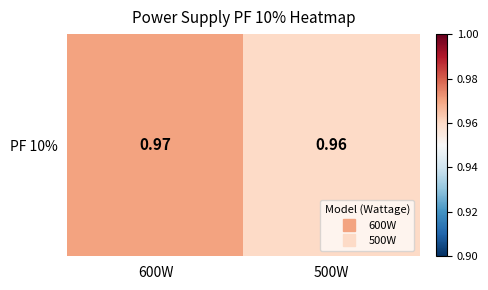

At which label is the value closest to 0?

500W